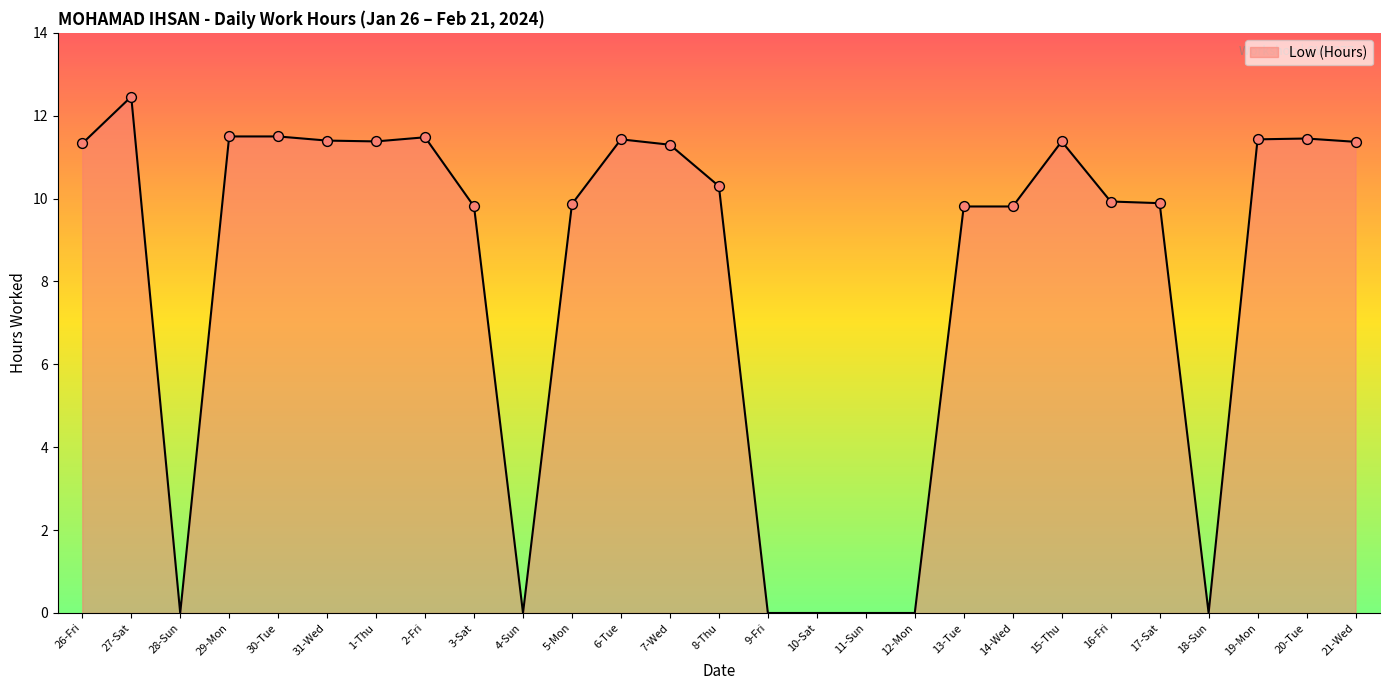

What is the change in value from 6-Tue to 8-Thu?

-1.1